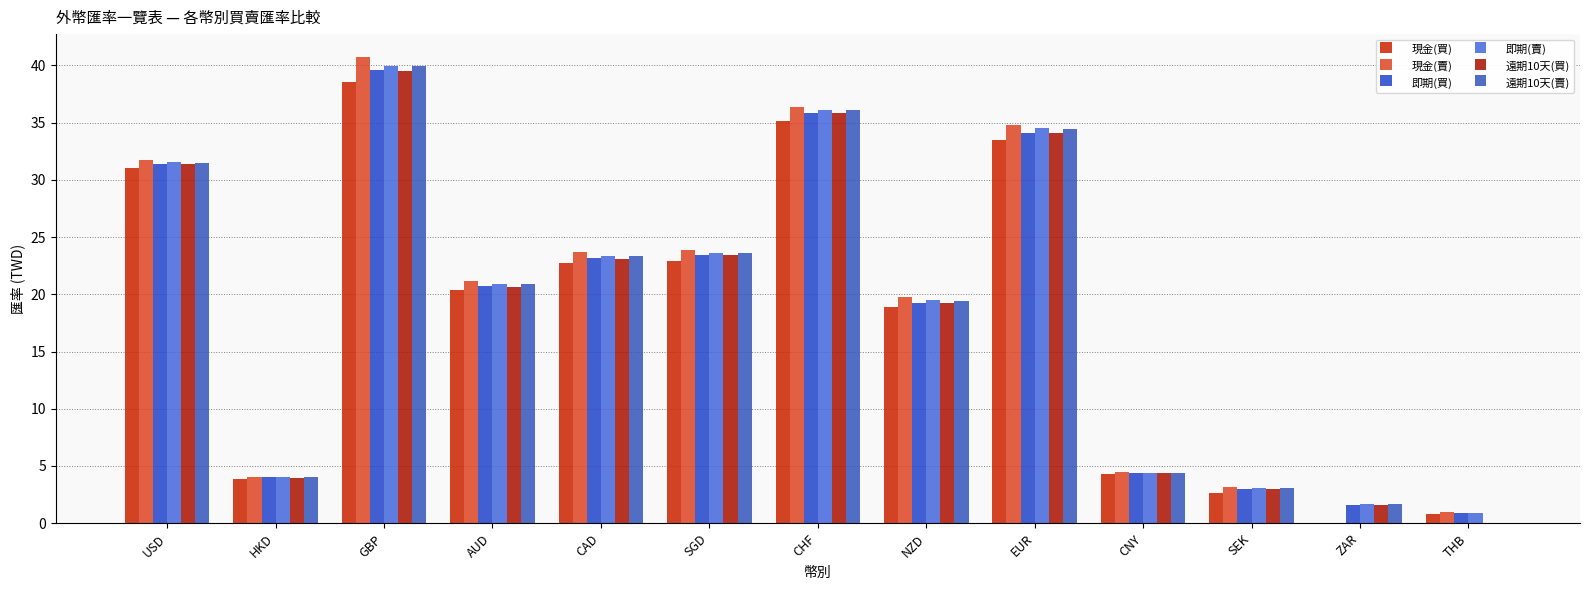

Which category has the lowest value across all series?

ZAR